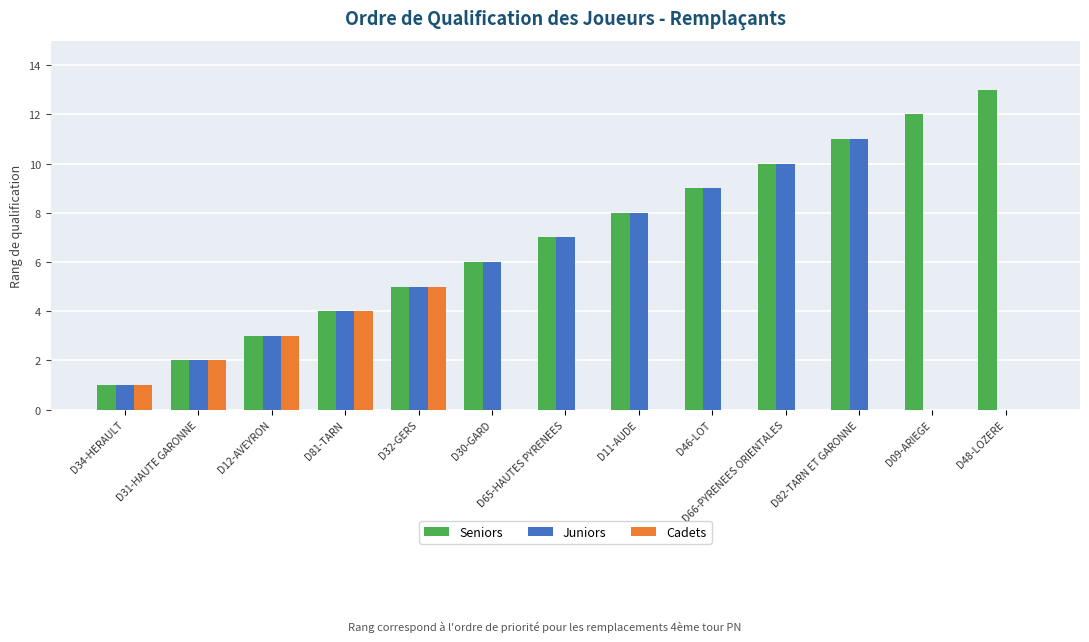

What are all the series names shown in the legend?

Seniors, Juniors, Cadets